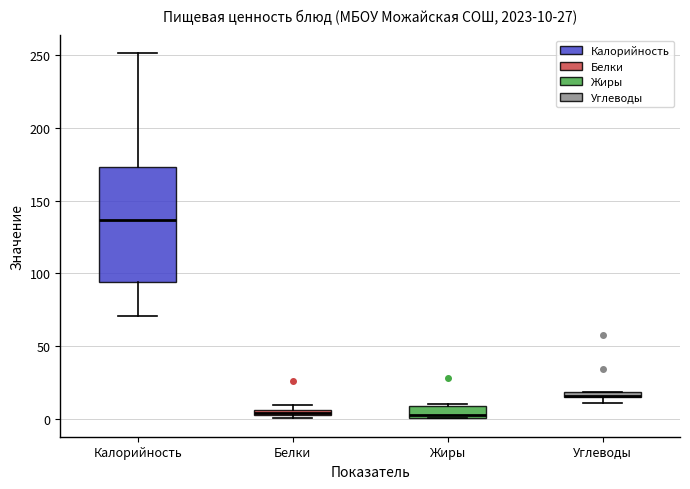

Which box is the tallest, from its lower edge to its upper edge?

Калорийность